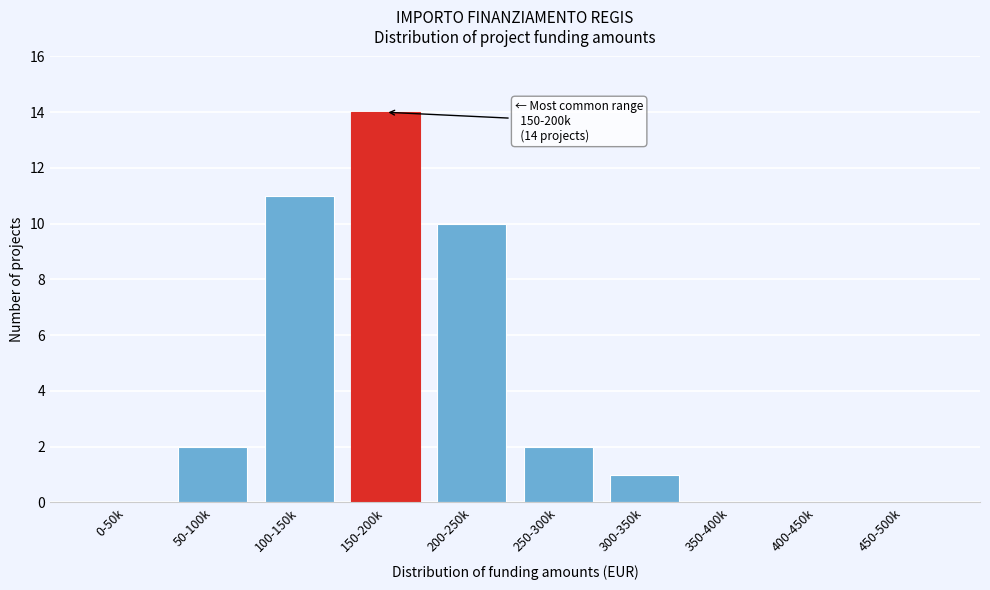

Reading left to right, transcribe all the data shown in this chart.

0-50k=0	50-100k=2	100-150k=11	150-200k=14	200-250k=10	250-300k=2	300-350k=1	350-400k=0	400-450k=0	450-500k=0